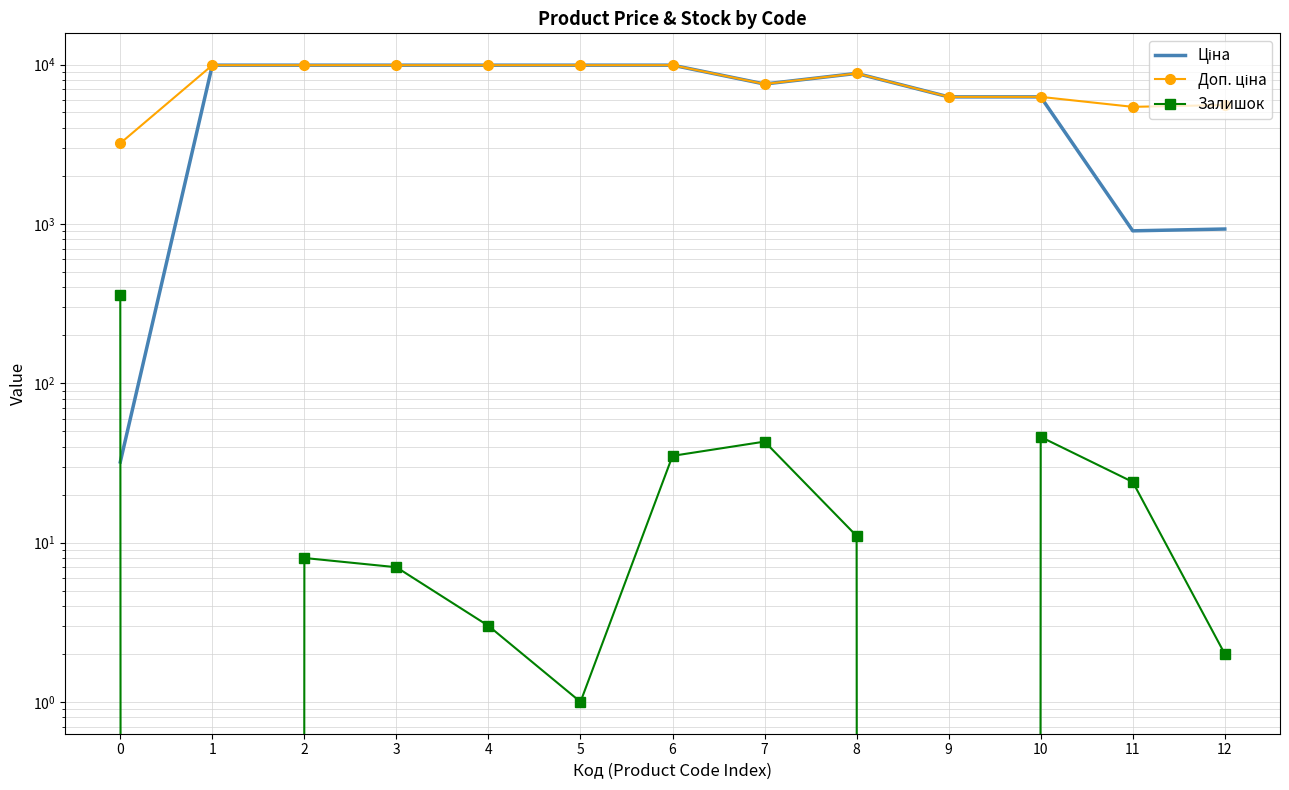

What is the spread (max minus min) of values at 7?

7502.9